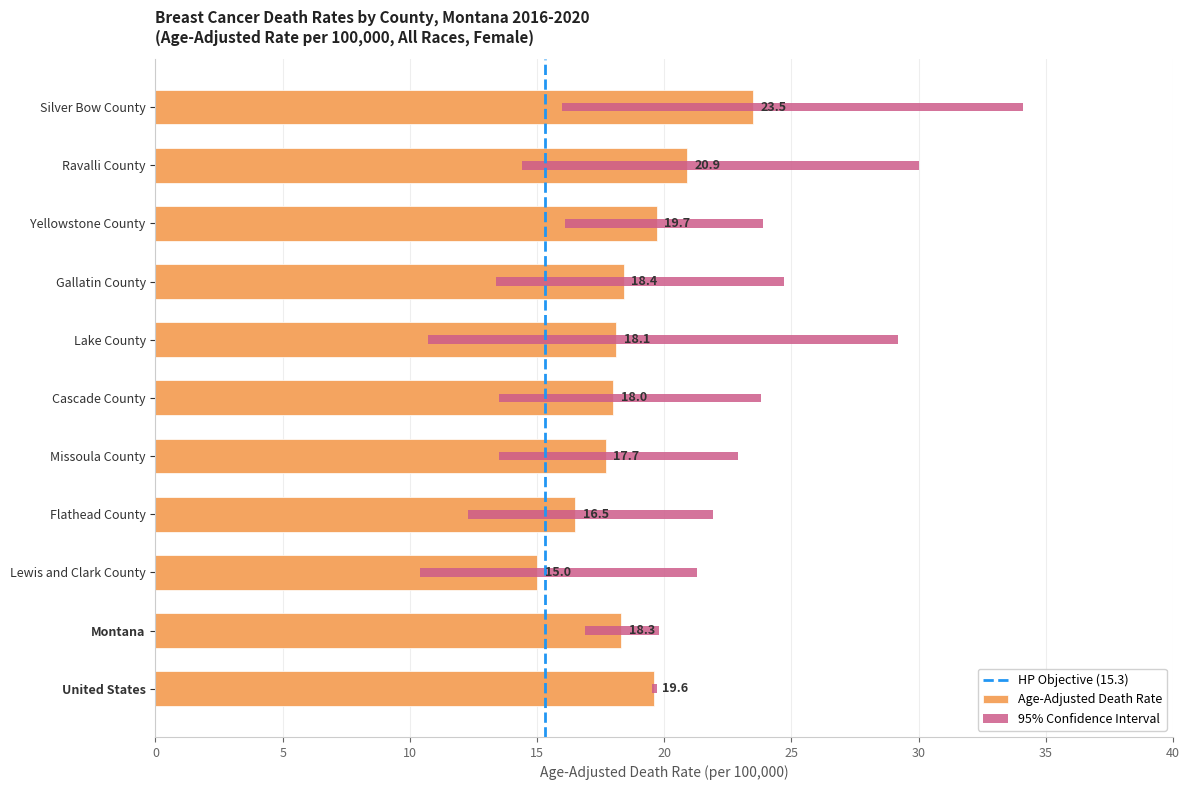

What is the smallest value displayed?

15.0